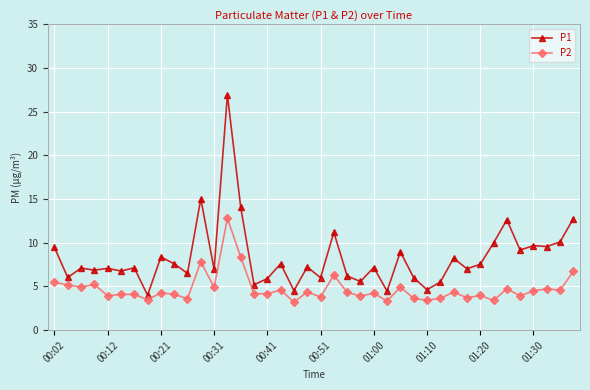

List the series in order of their peak value, lowest first.

P2, P1